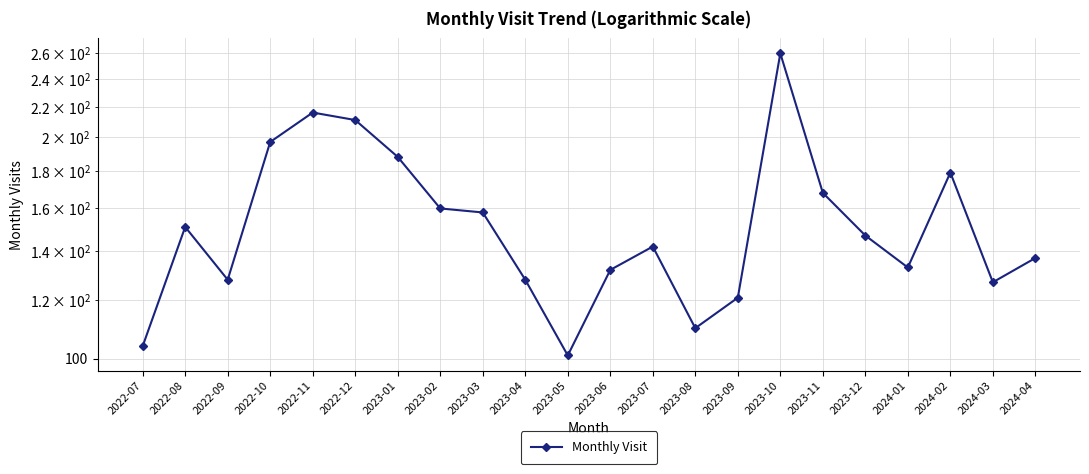

How many values are below 147?

11